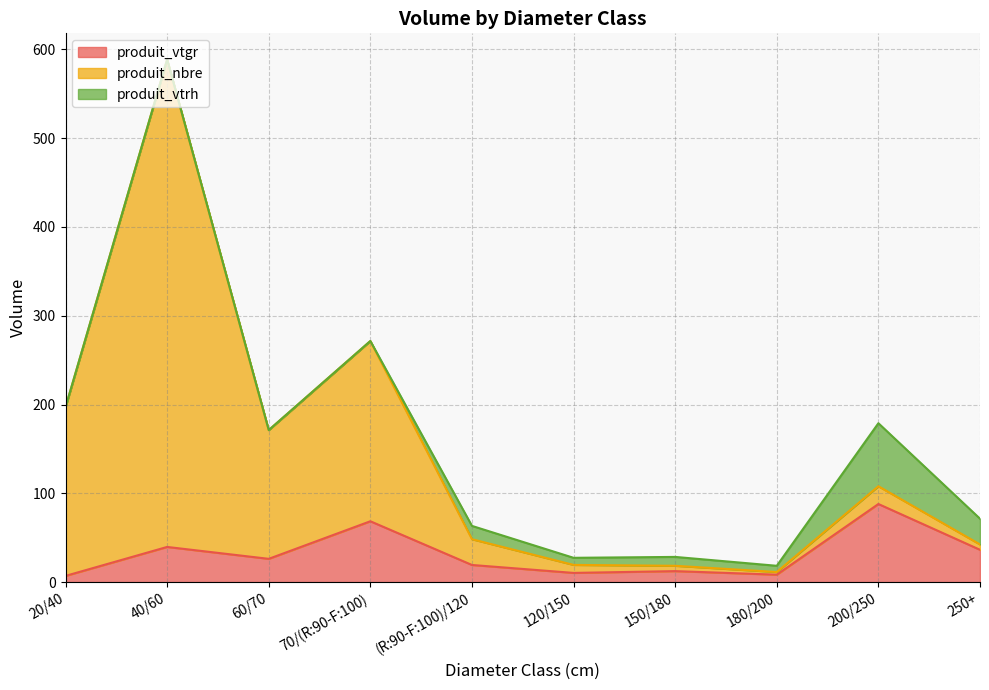

Where is the first local maximum for produit_vtgr?

40/60